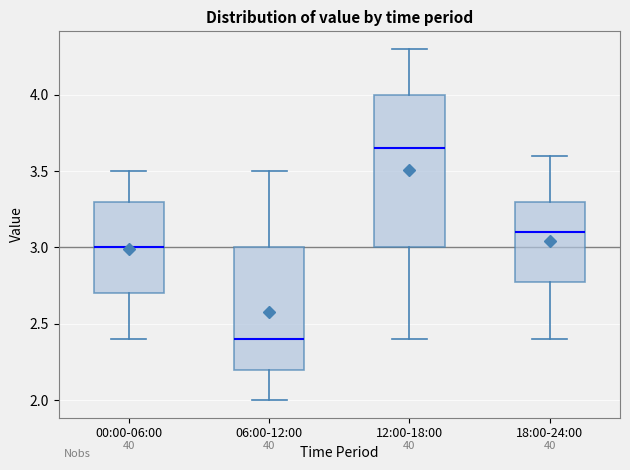

Which box has the lowest median line?

06:00-12:00